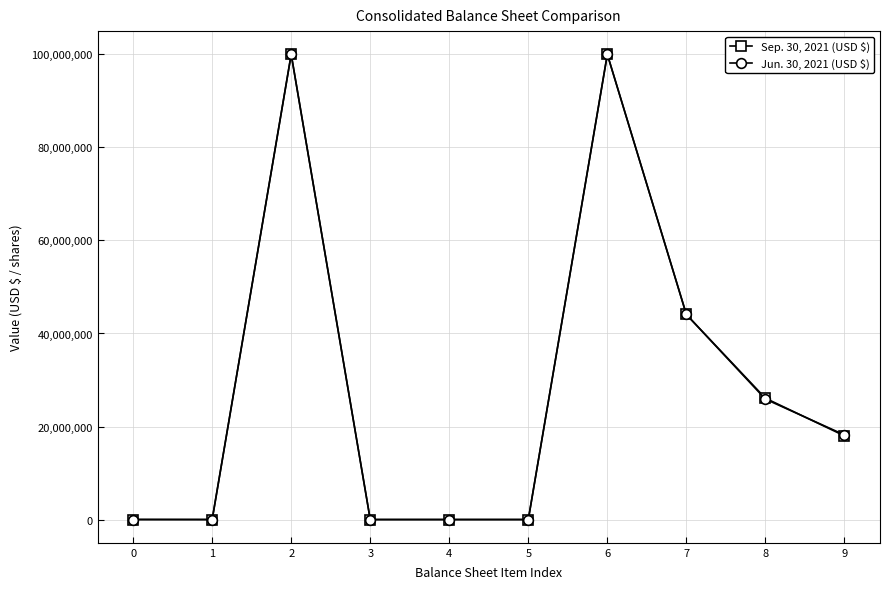

Count the number of categories in the chart.

10